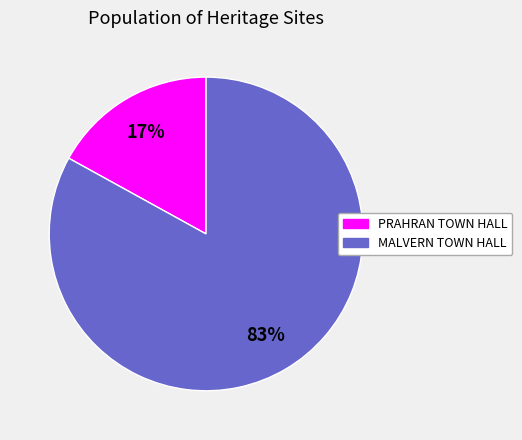

Count the number of slices in the pie.

2